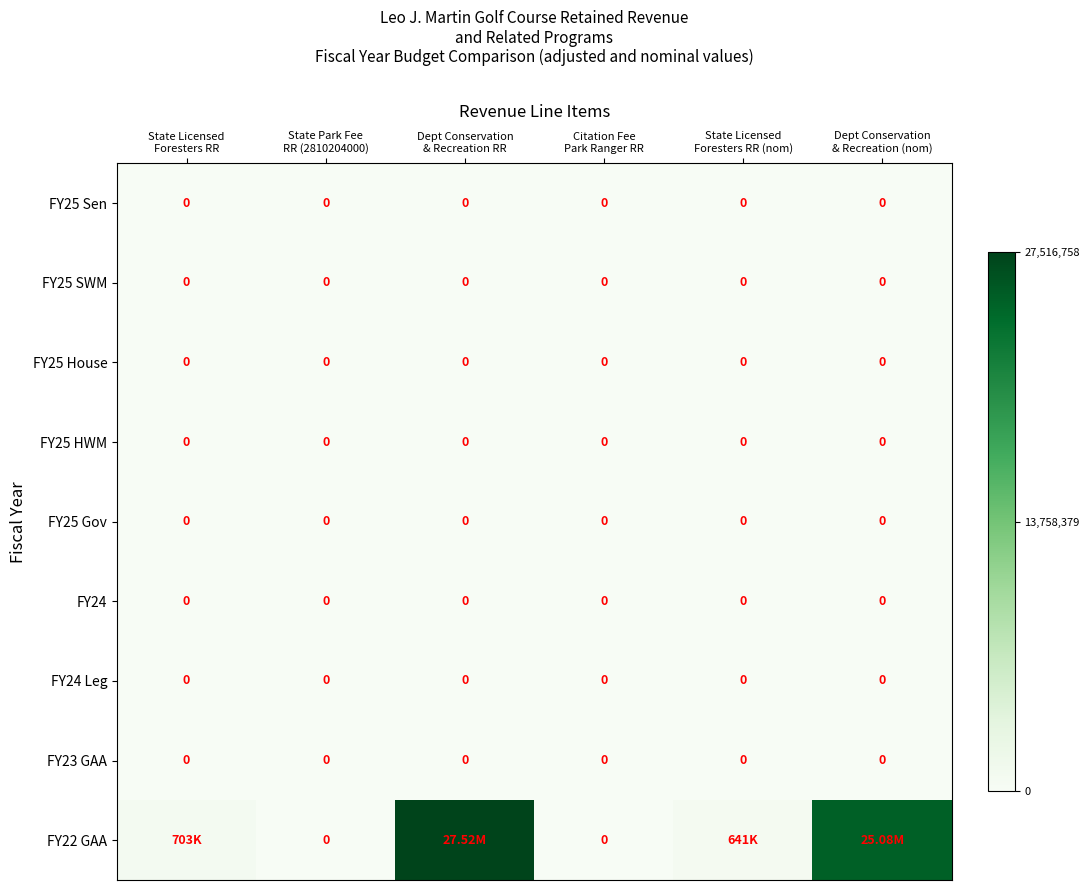

How many series are shown in this chart?

9